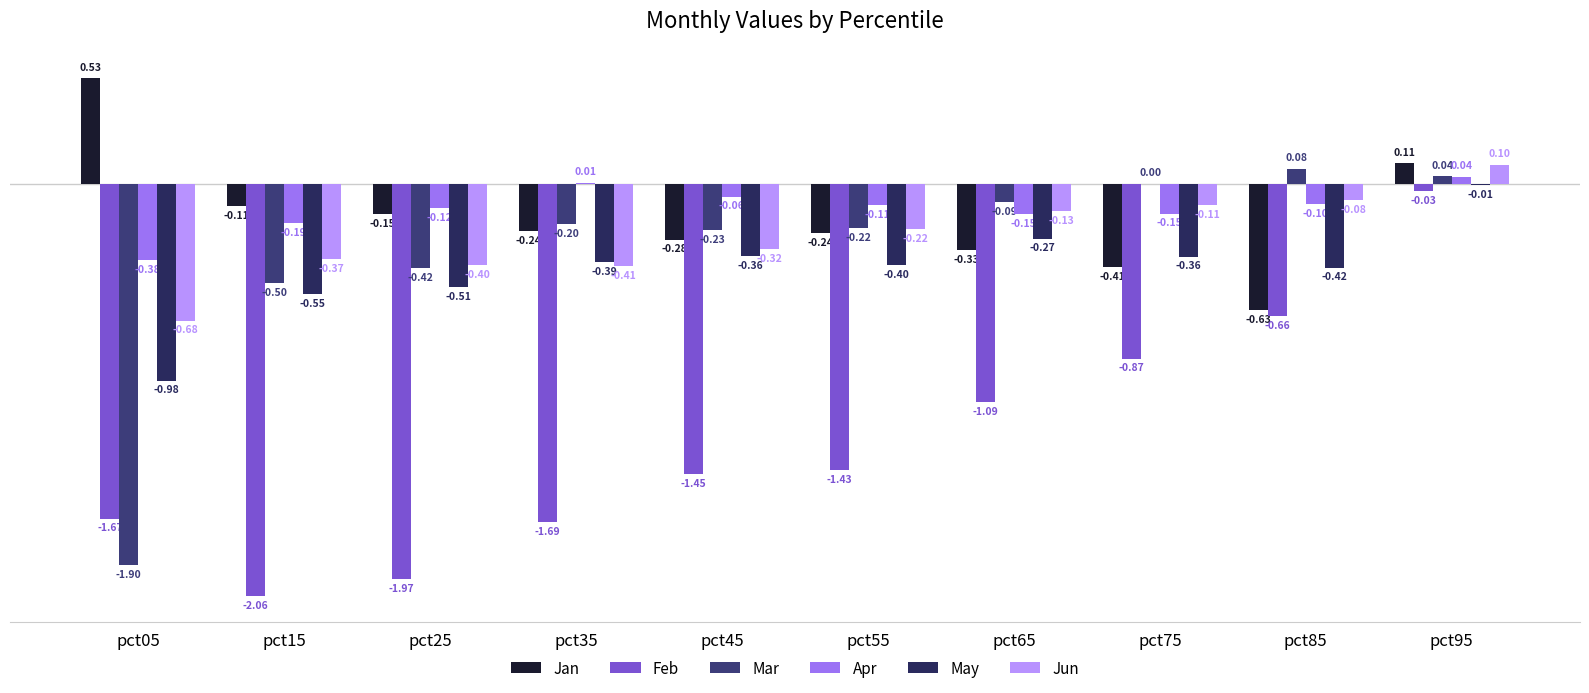

What is the difference between the highest and lowest values at pct65?

1.0